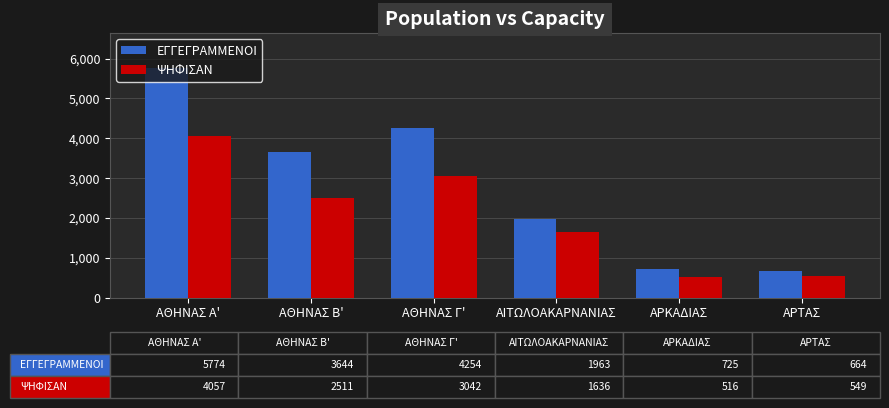

Reading left to right, transcribe all the data shown in this chart.

ΕΓΓΕΓΡΑΜΜΕΝΟΙ: 5774	3644	4254	1963	725	664
ΨΗΦΙΣΑΝ: 4057	2511	3042	1636	516	549